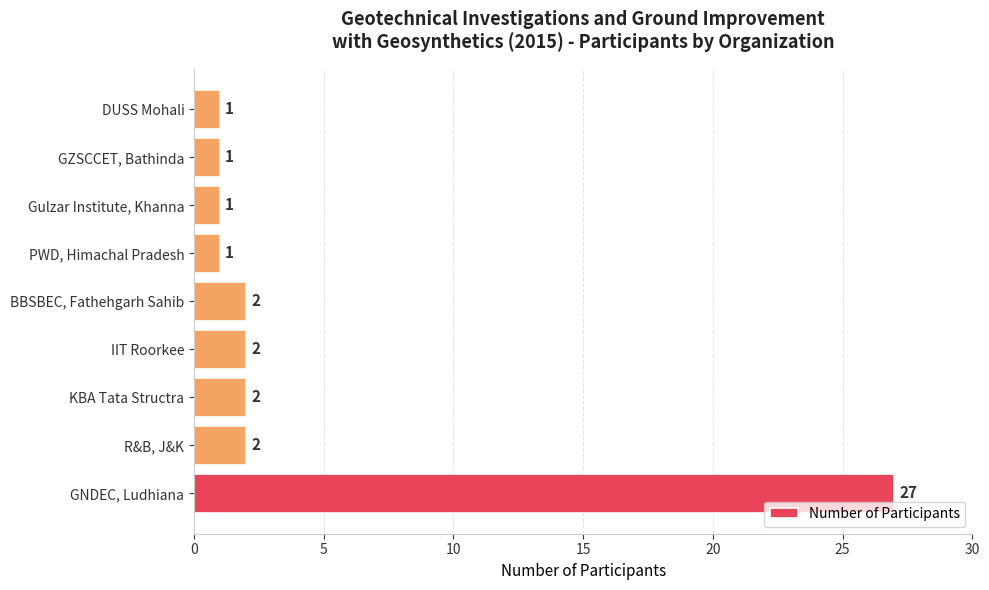

What is the maximum value shown in the chart?

27